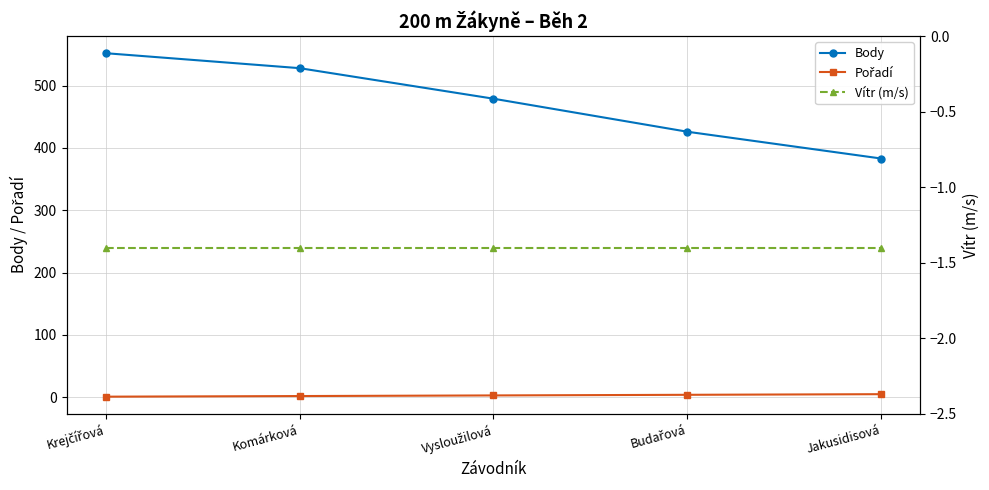

What is the sum of all Vítr (m/s) values?

-7.0